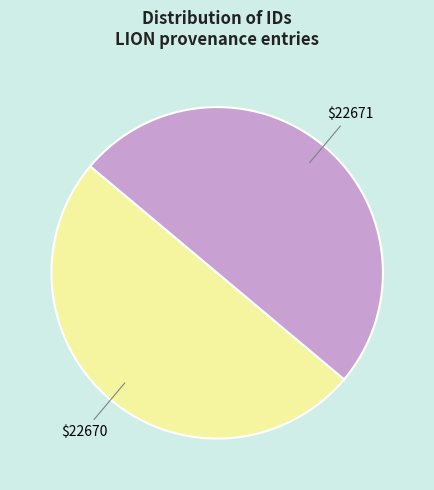

Which category has the biggest portion of the pie?

22671